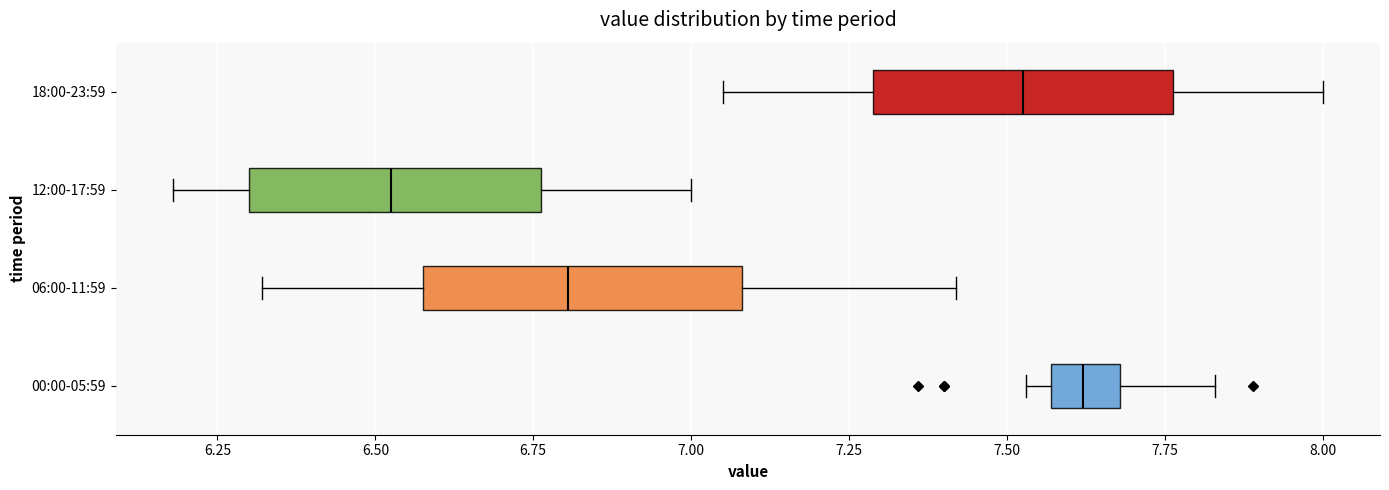

Which box's median line is the furthest to the right?

00:00-05:59